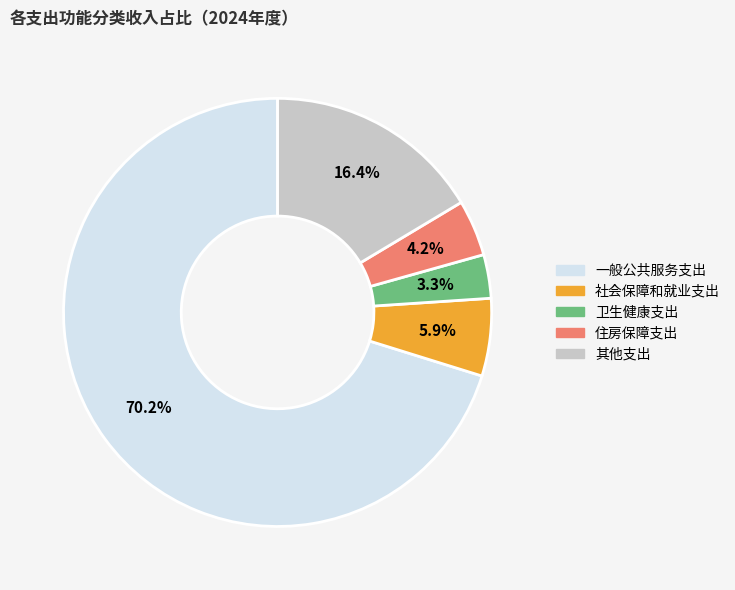

To the nearest percent, what is the difference between the largest and smallest slice percentages?

67%